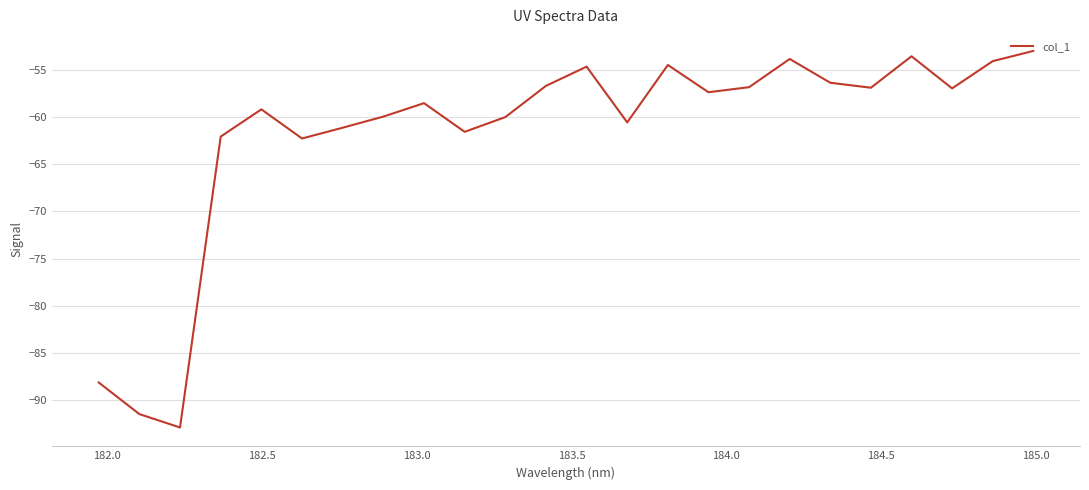

What is the difference between the maximum and minimum values?

39.9